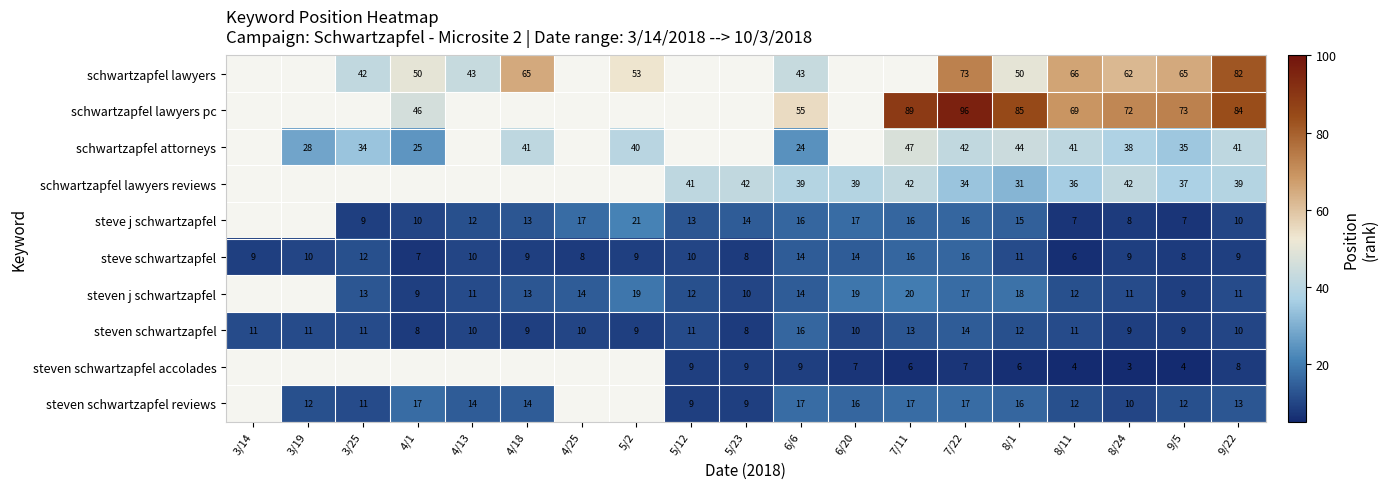

What is the average value of the steve schwartzapfel series?

10